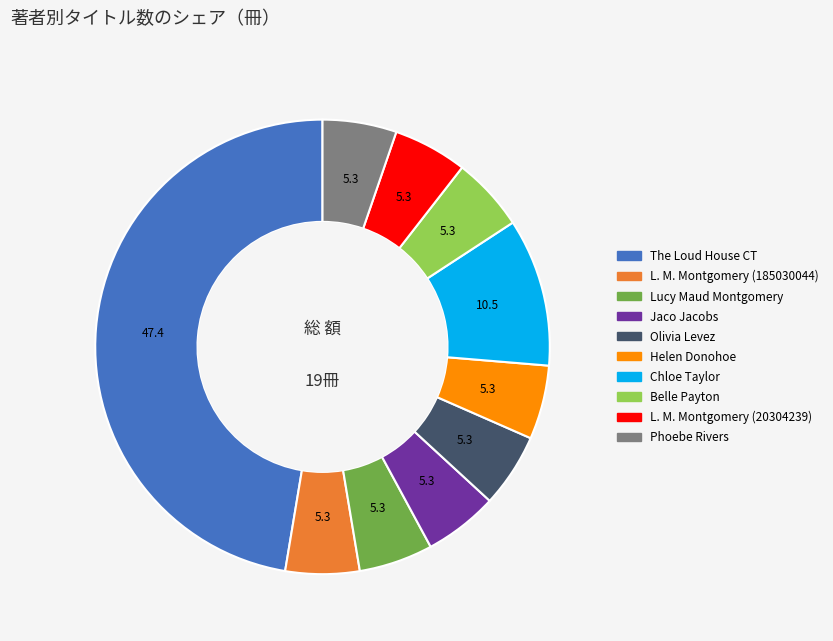

How many slices are in this pie chart?

10